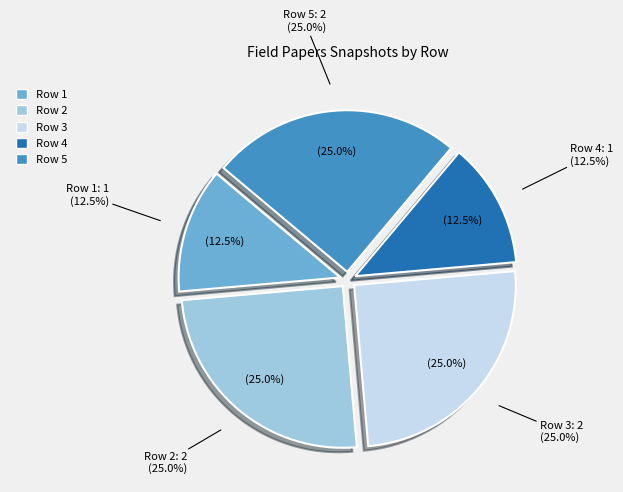

Which category has the biggest portion of the pie?

Row 2